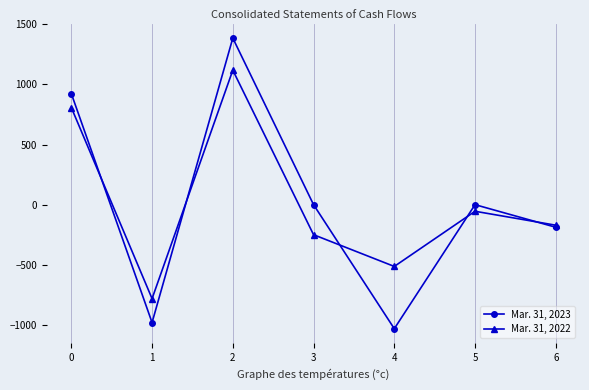

At which category does Mar. 31, 2023 reach its first local peak?

2